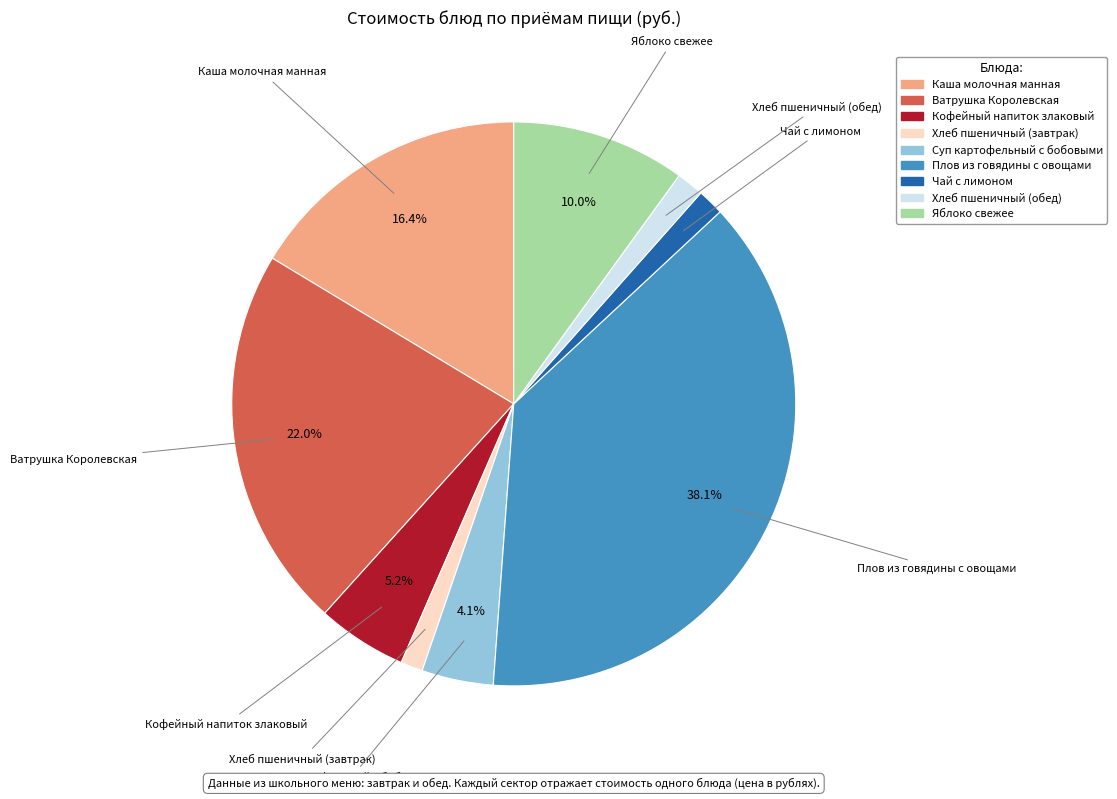

Is the sum of Хлеб пшеничный (обед) and Плов из говядины с овощами greater than half?

No